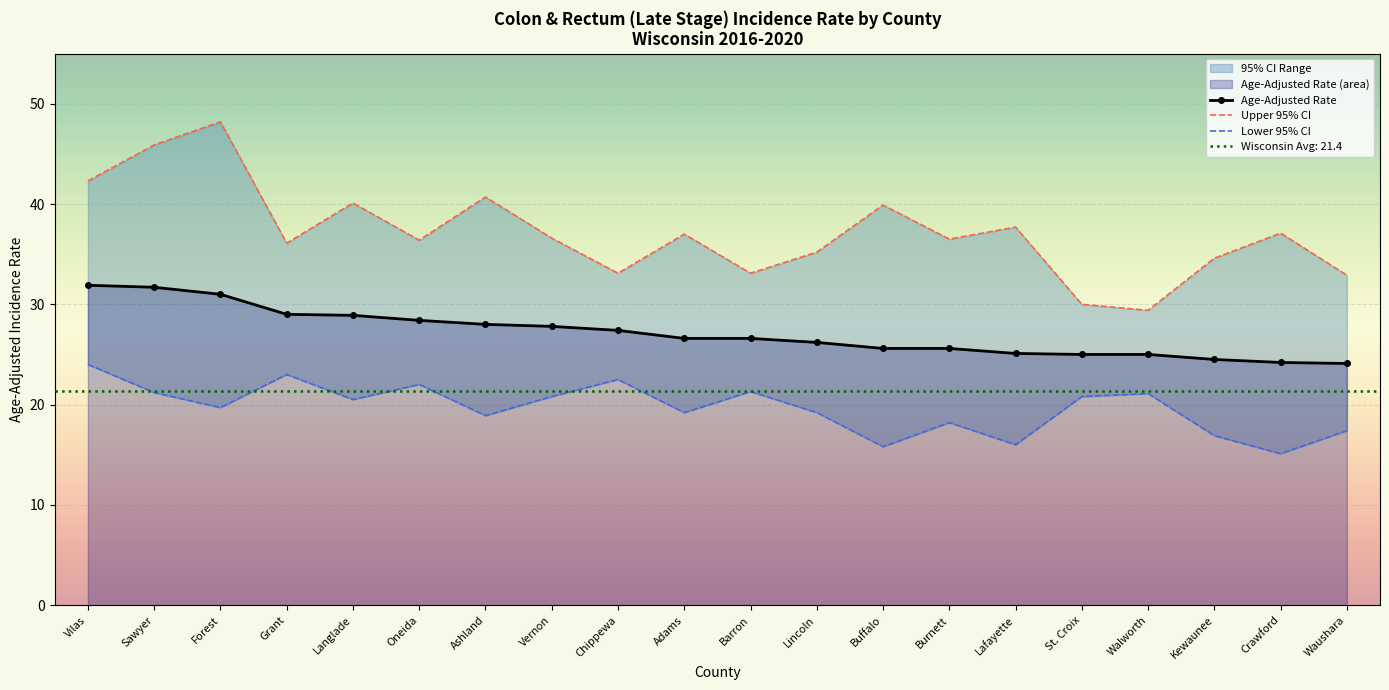

What is the label of the 17th point from the right?

Grant